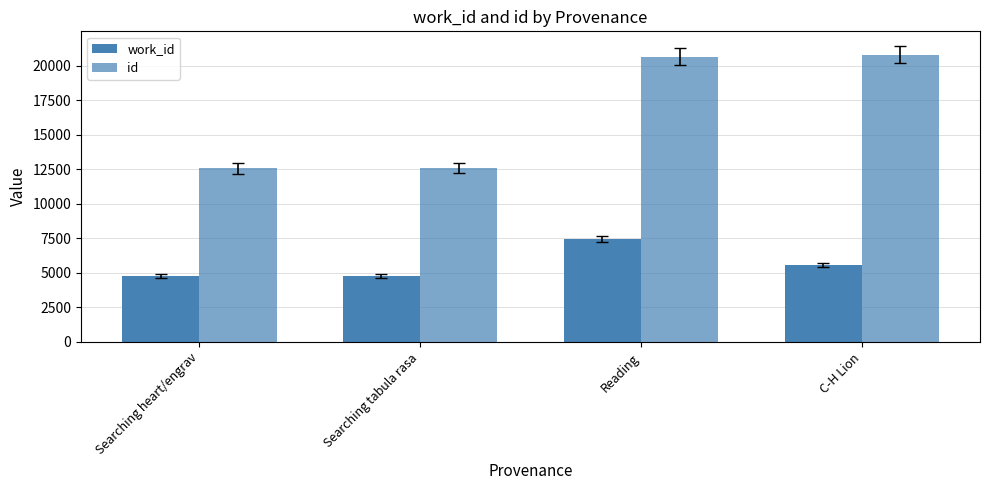

True or false: id has a value of 9652 at Reading.

False